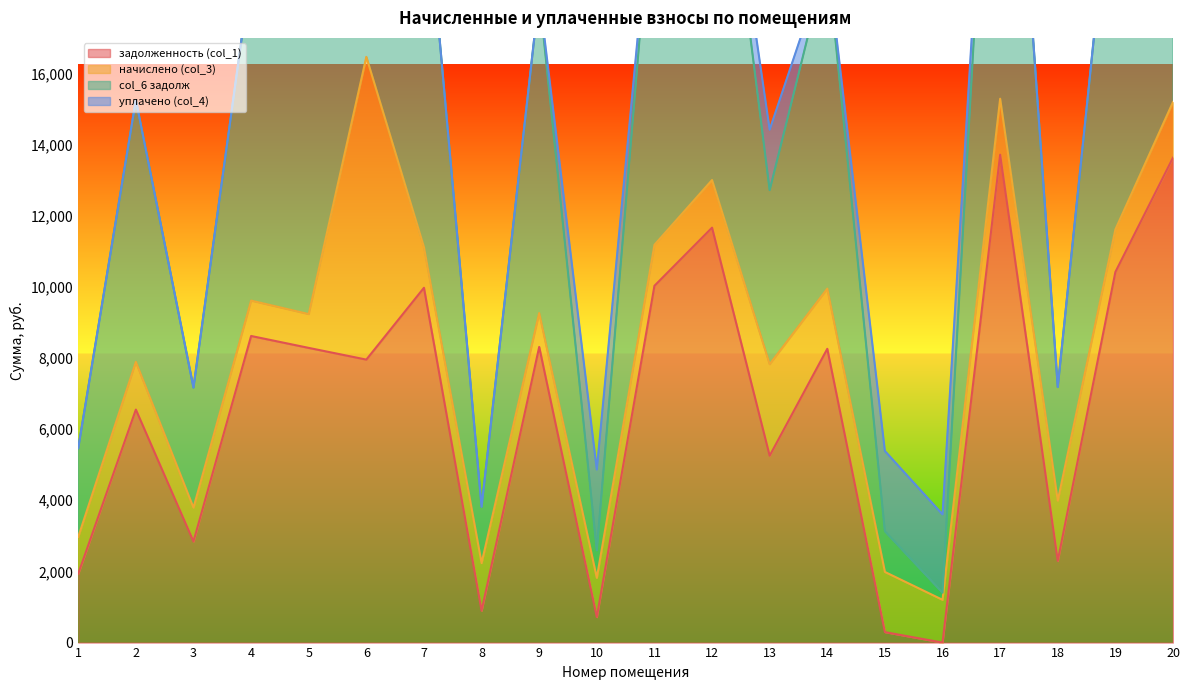

At how many categories does at least one series exceed 21791?

7